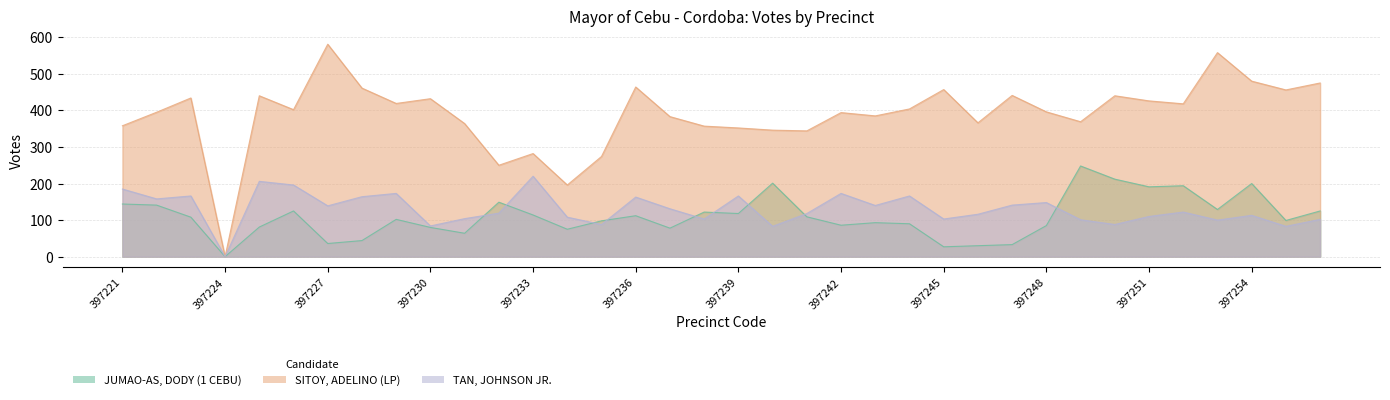

Count the number of categories in the chart.

36